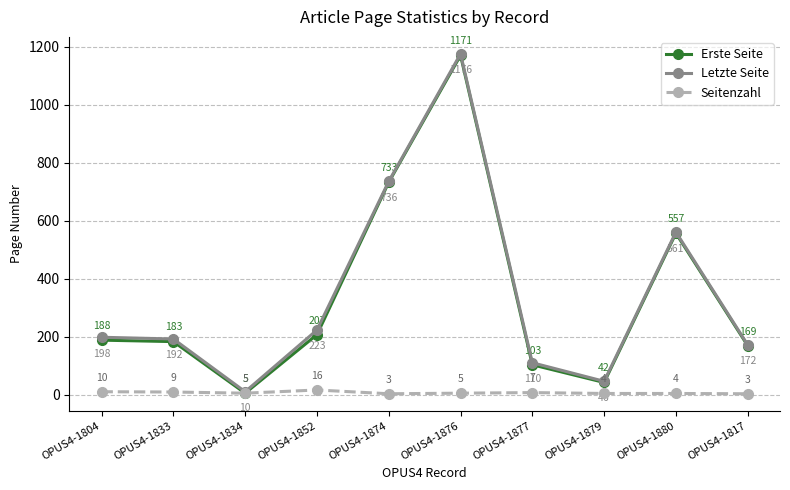

True or false: Seitenzahl has a value of 4 at OPUS4-1879.

True